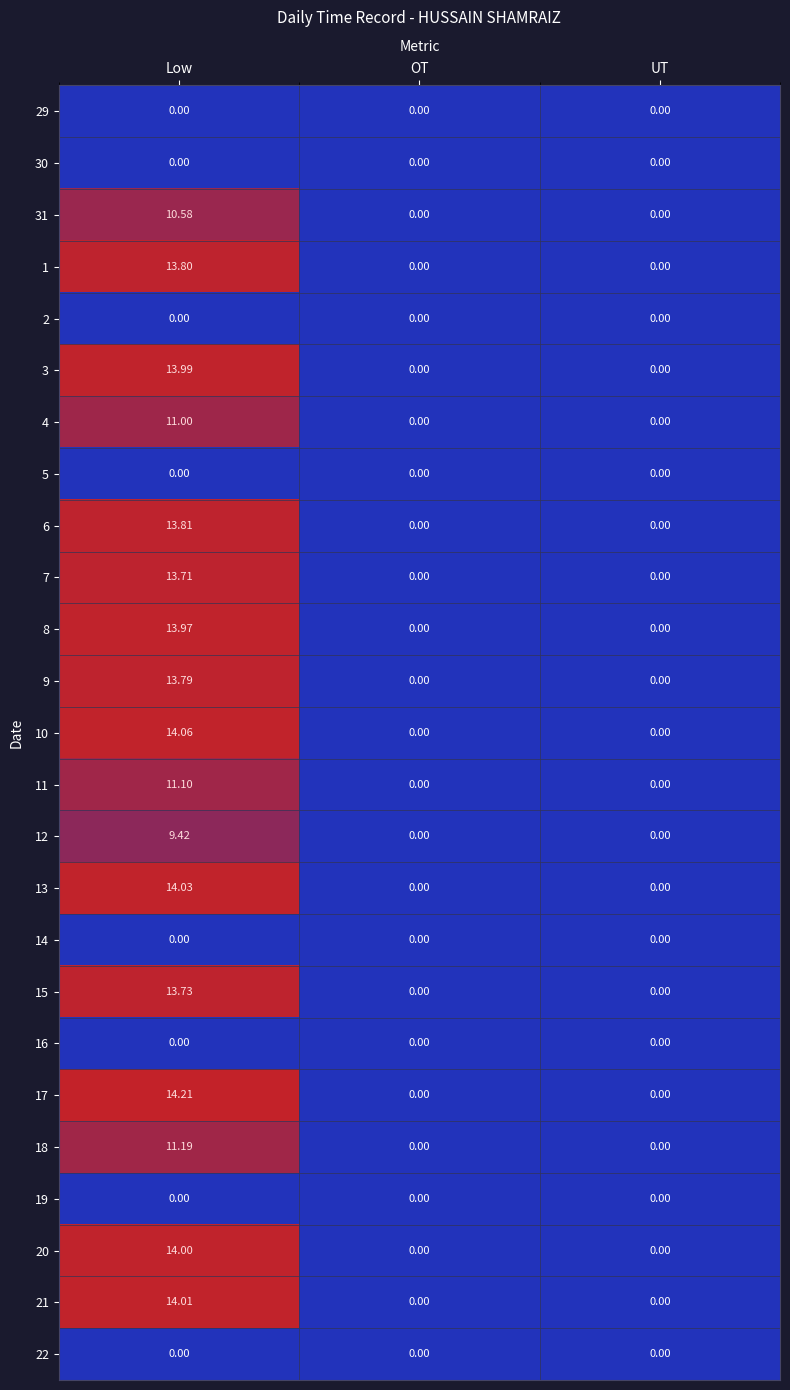

At which category is the sum across all series the highest?

Low